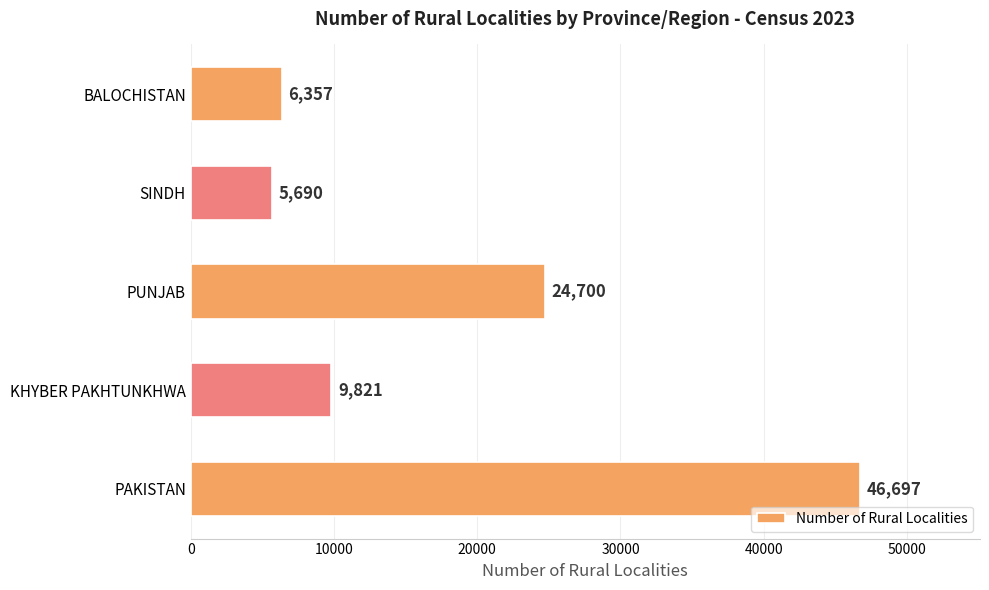

Rank the categories by value from lowest to highest.

SINDH, BALOCHISTAN, KHYBER PAKHTUNKHWA, PUNJAB, PAKISTAN